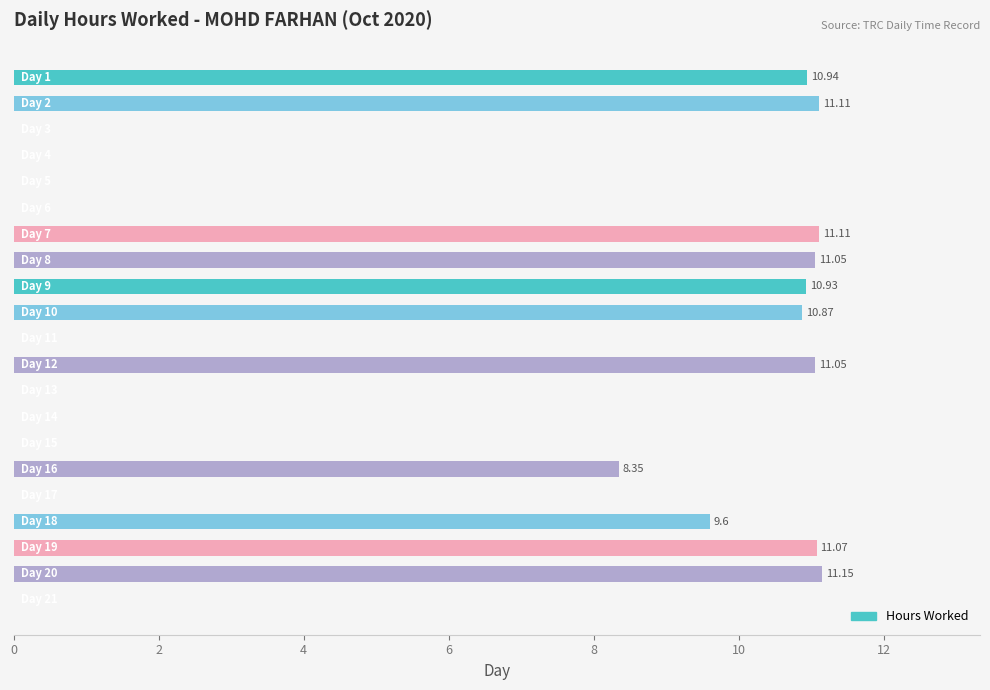

What is the sum of all values?

117.2